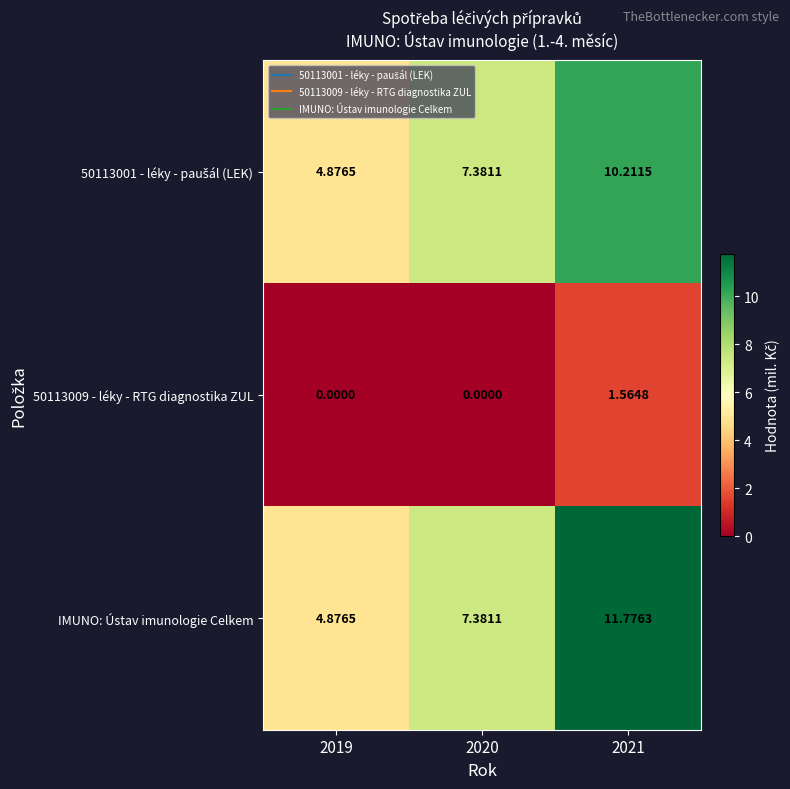

Which series has the largest total across all categories?

IMUNO: Ústav imunologie Celkem